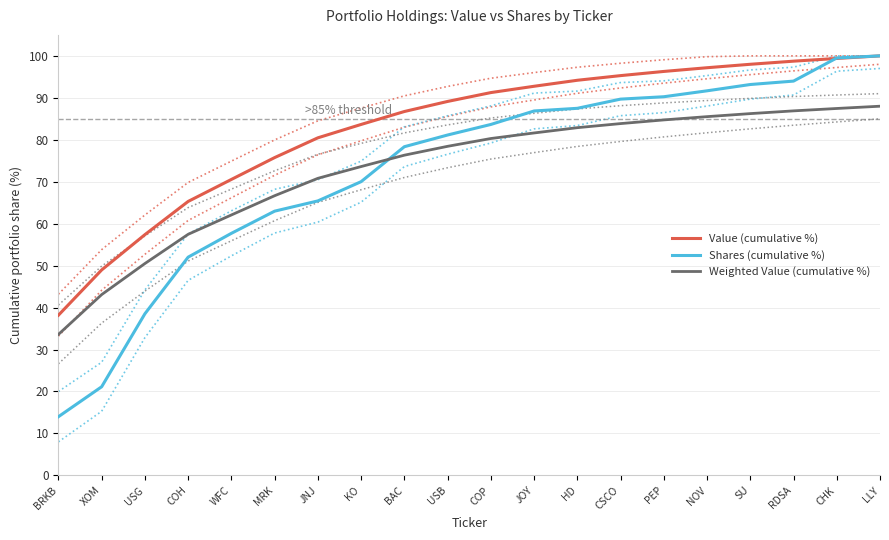

Which category has the lowest value in the Value (cumulative %) series?

BRKB